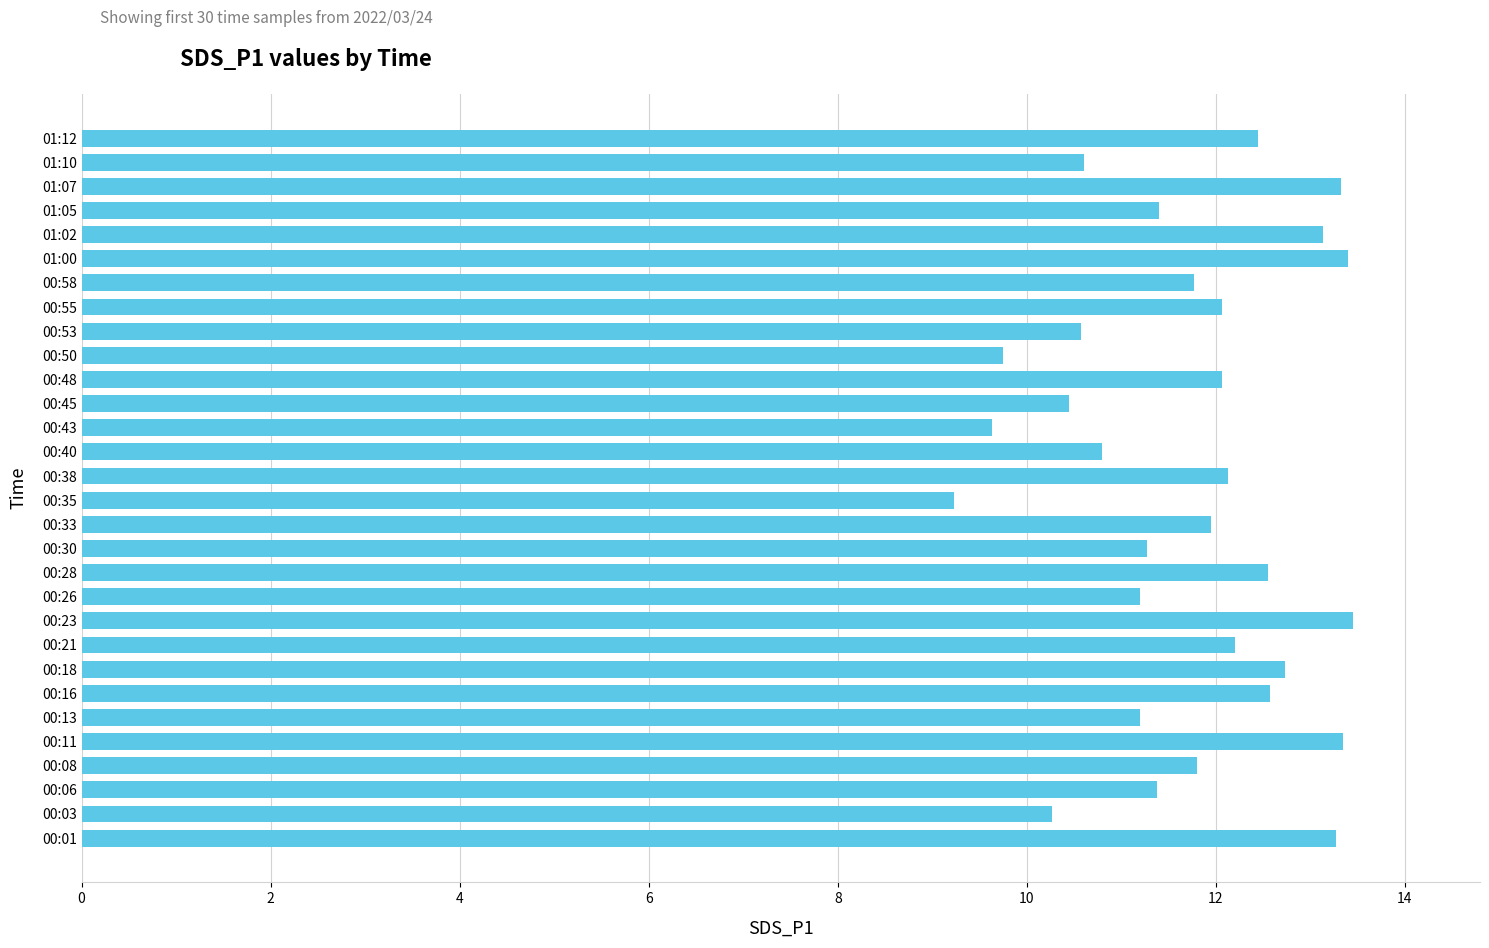

The value at 00:08 is 11.8. True or false?

True